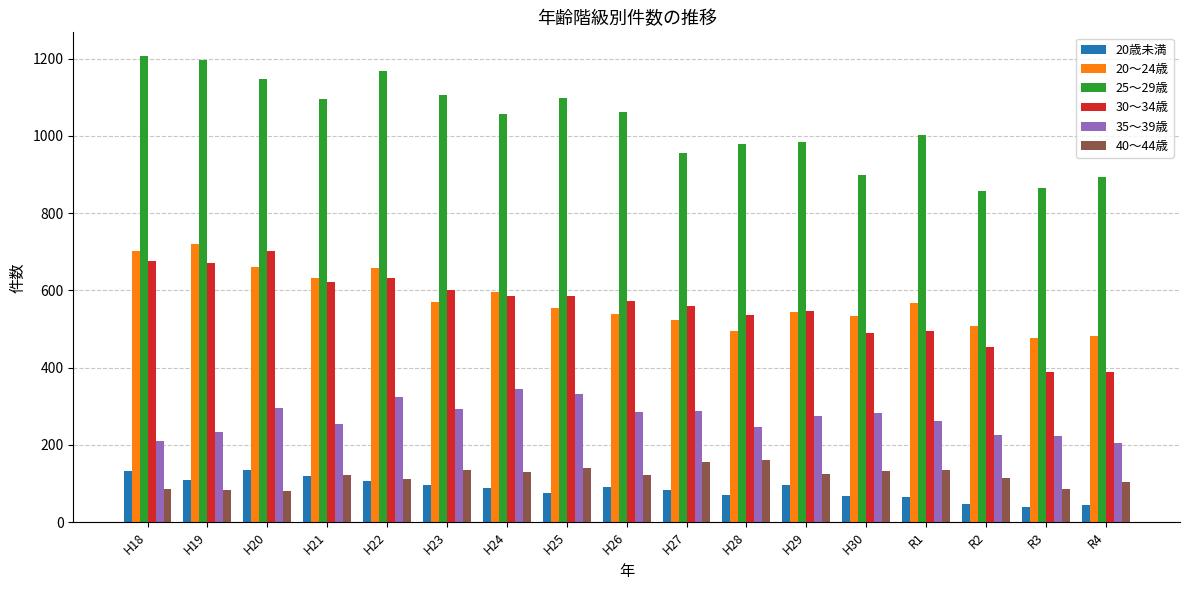

Is it true that 20～24歳 equals 720 at H19?

True